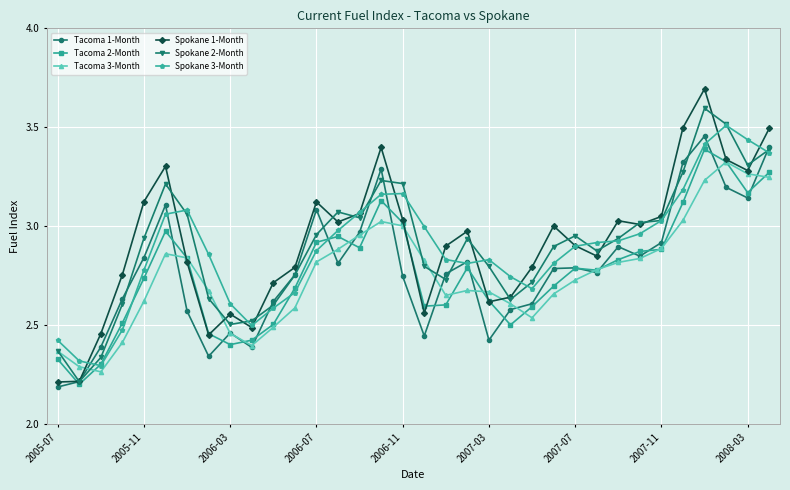

Which series has the largest range (max minus min)?

Spokane 1-Month